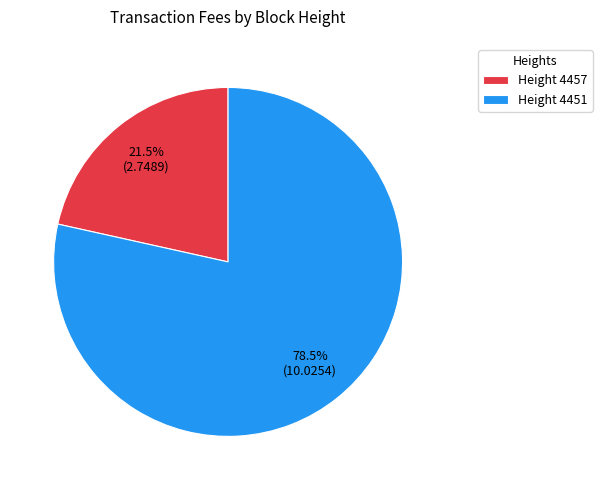

Is there a majority slice in this chart?

Yes